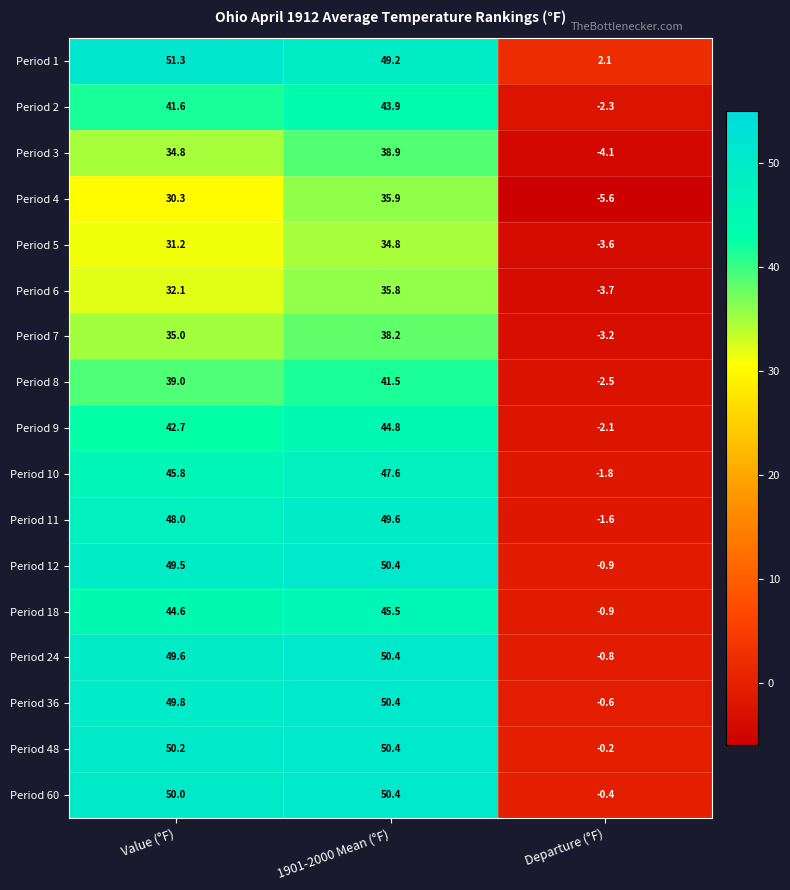

Is the value of Period 24 at Departure (°F) greater than the value of Period 7 at 1901-2000 Mean (°F)?

No